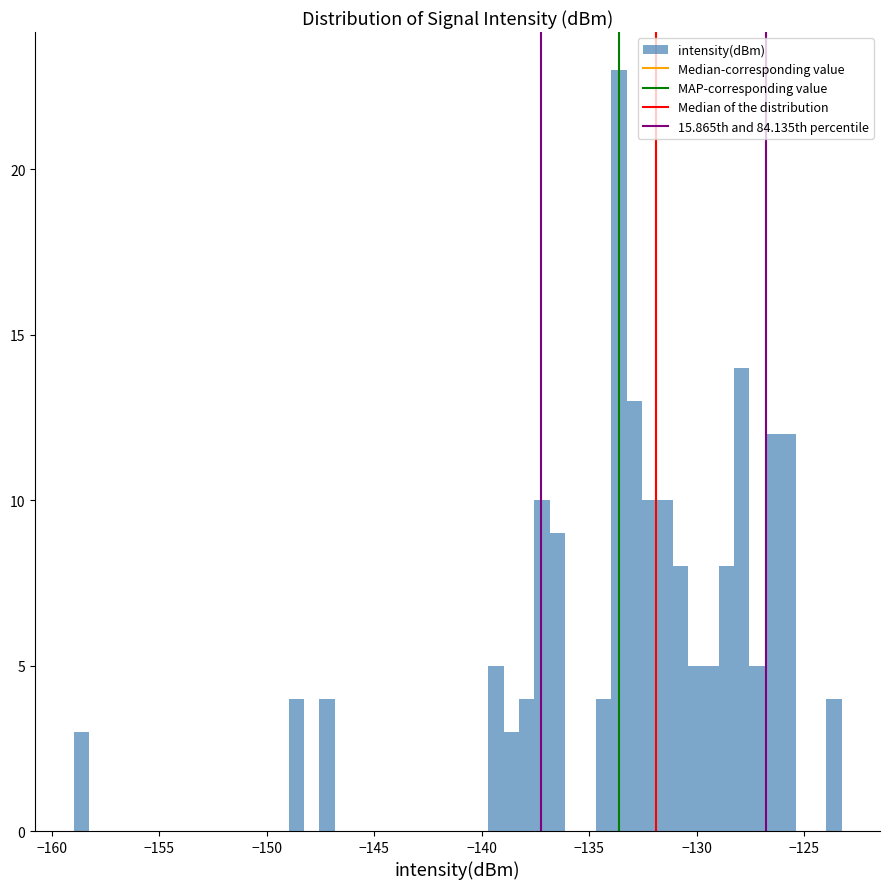

Read against the x-axis, roughly where is the centre of the tallest bar?

-133.5